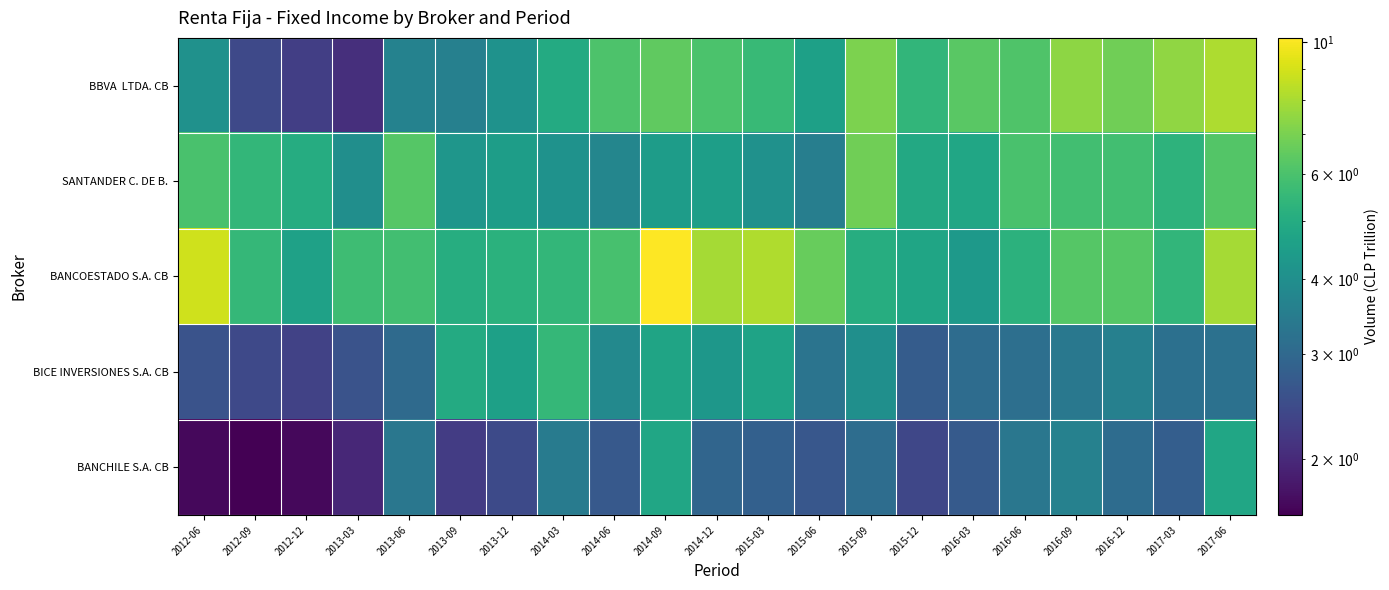

Count the number of data series in this chart.

5